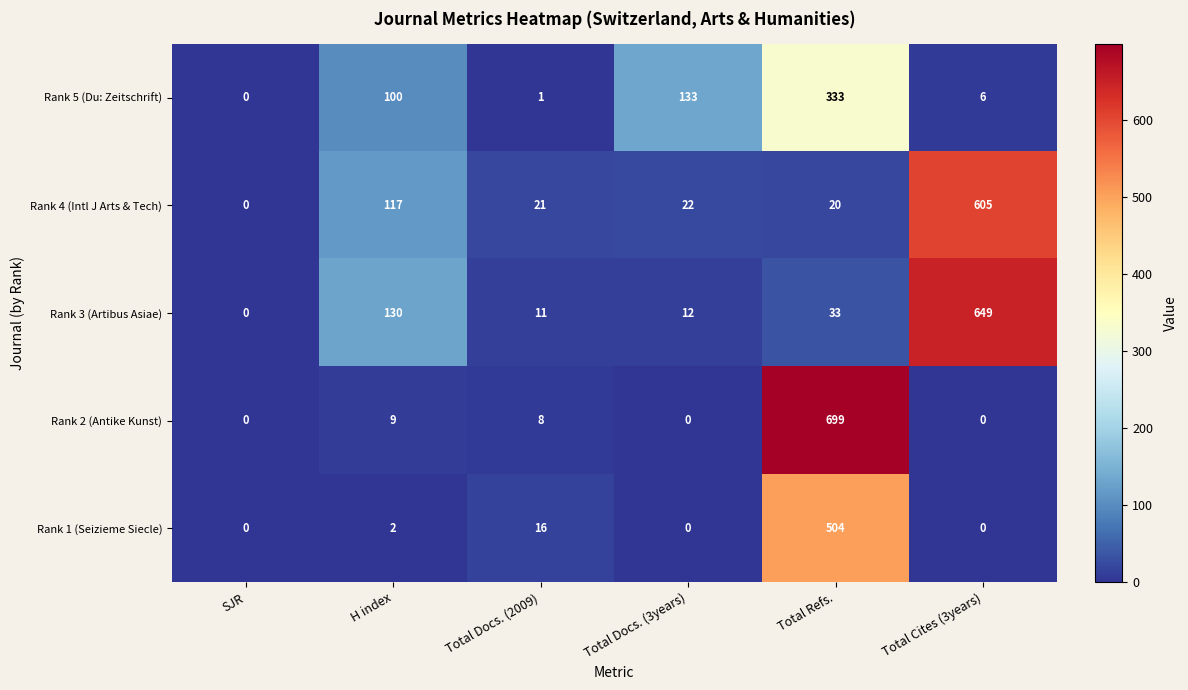

Rank the series by their maximum value, from lowest to highest.

Rank 5 (Du: Zeitschrift), Rank 1 (Seizieme Siecle), Rank 4 (Intl J Arts & Tech), Rank 3 (Artibus Asiae), Rank 2 (Antike Kunst)